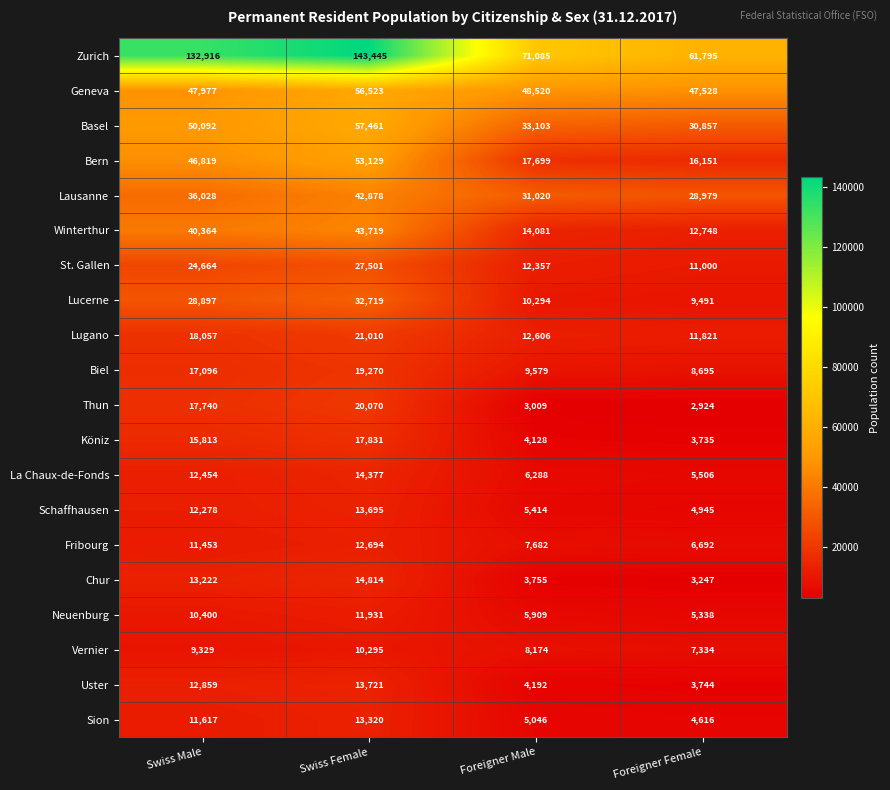

What is the greatest value displayed?

143445